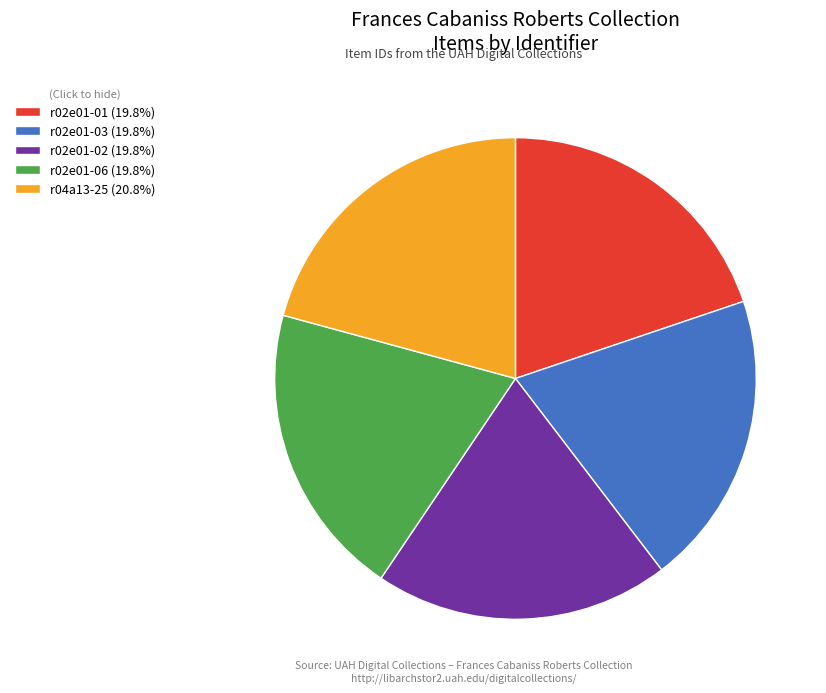

What is the ratio of the value at r02e01-06 (19.8%) to the value at r02e01-03 (19.8%)?

1.0